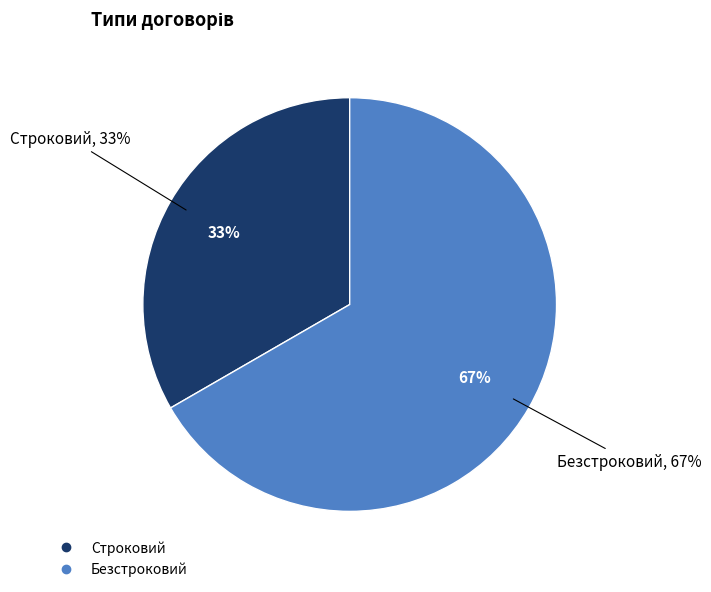

What is the ratio of the value at Безстроковий to the value at Строковий?

2.0